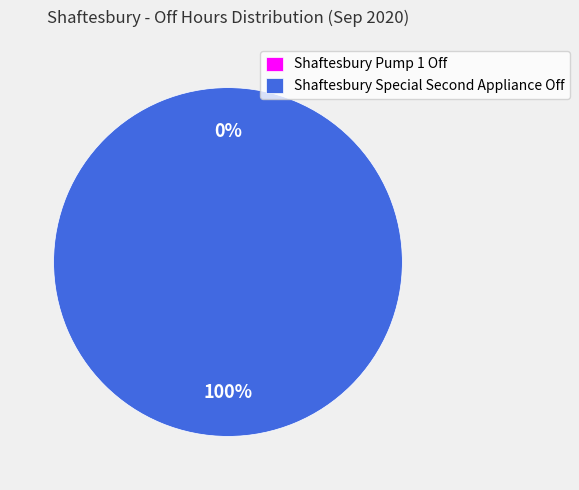

How many segments does this pie chart have?

2